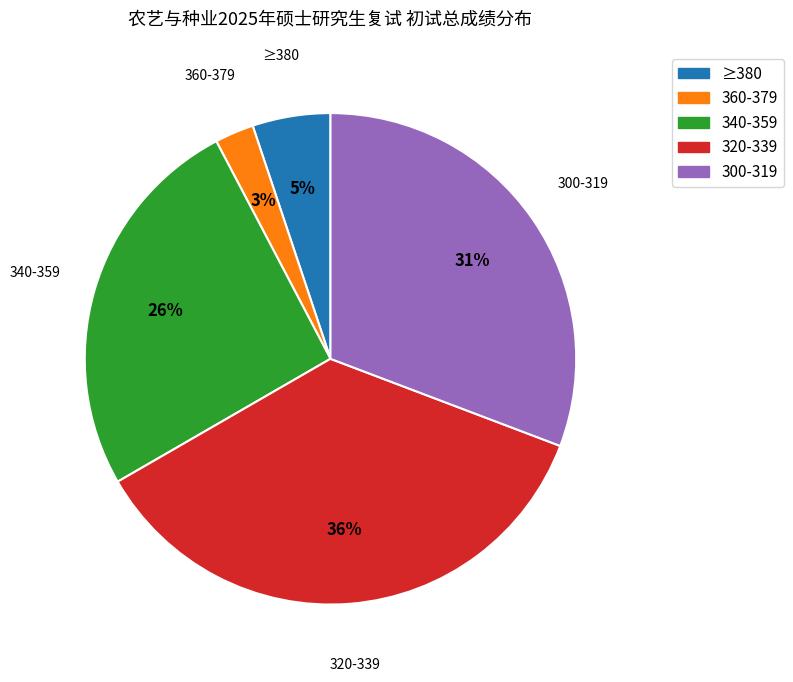

To the nearest percent, what is the difference between the largest and smallest slice percentages?

33%